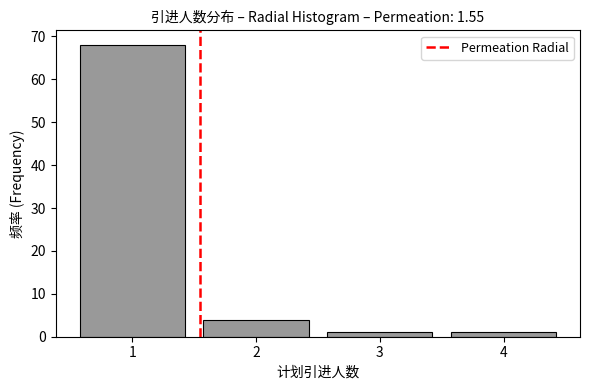

Reading left to right, list all the values displayed in this chart.

68	4	1	1